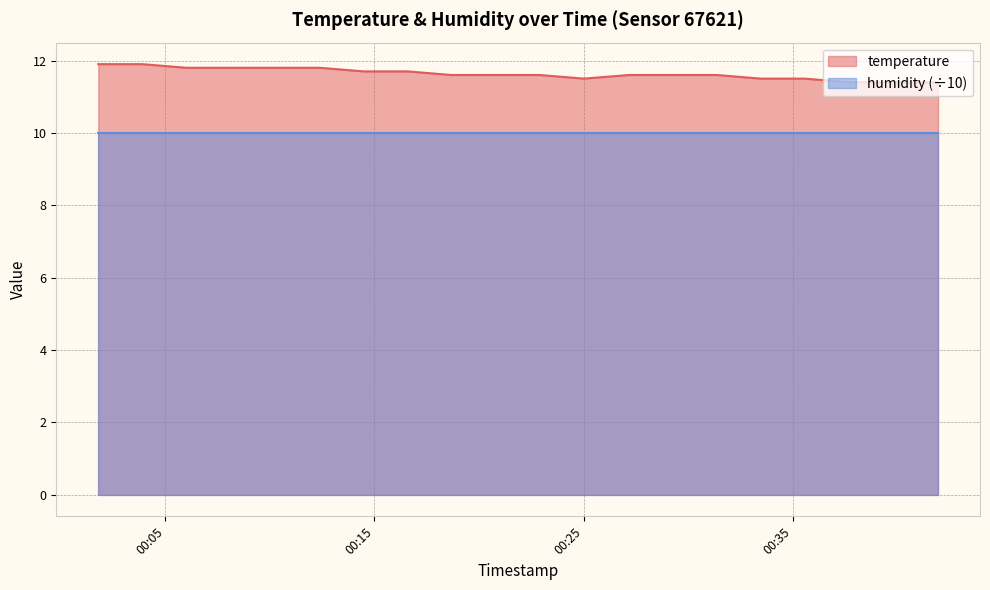

What is the value of the 18th point from the left?

11.4